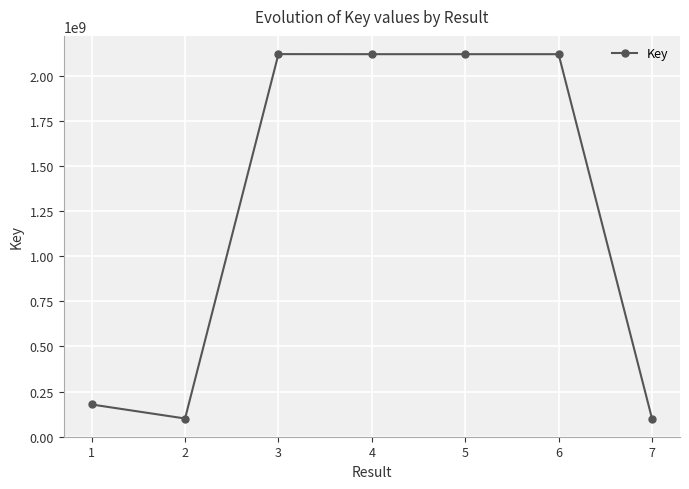

The value at 6 is 2119519905. True or false?

True